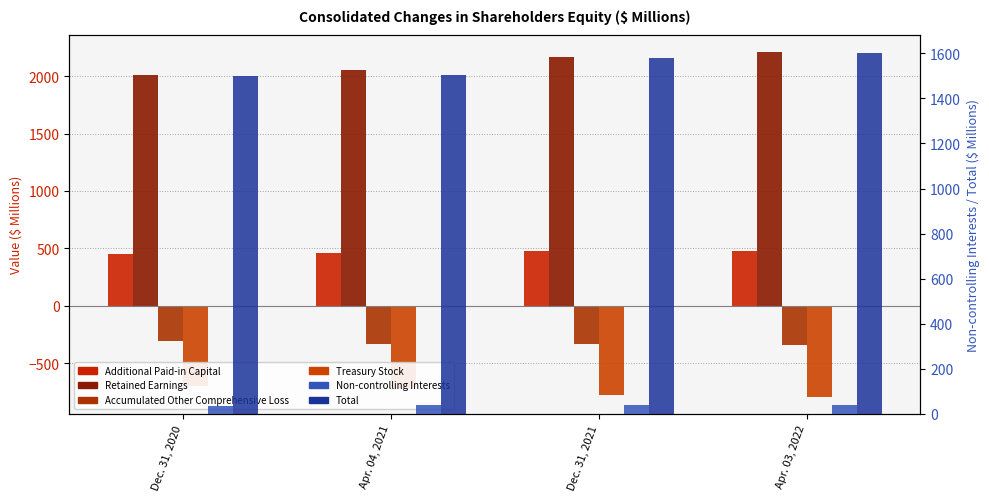

The Additional Paid-in Capital series shows 459.3 at Apr. 04, 2021. True or false?

True